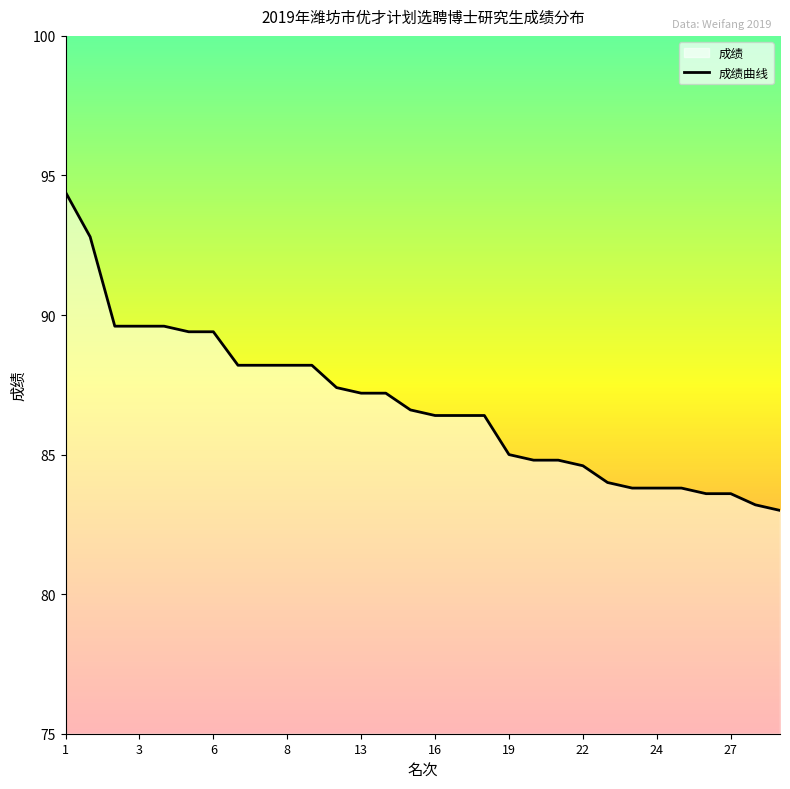

Reading left to right, what are all the values shown in this chart?

94.4	92.8	89.6	89.6	89.6	89.4	89.4	88.2	88.2	88.2	88.2	87.4	87.2	87.2	86.6	86.4	86.4	86.4	85.0	84.8	84.8	84.6	84.0	83.8	83.8	83.8	83.6	83.6	83.2	83.0